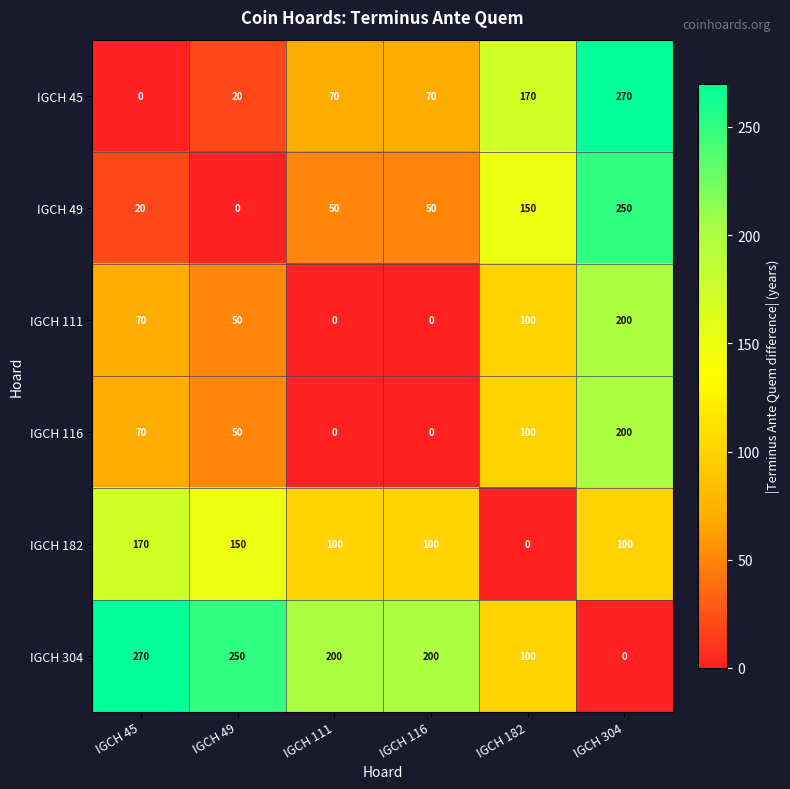

True or false: IGCH 304 has a value of 458 at IGCH 45.

False